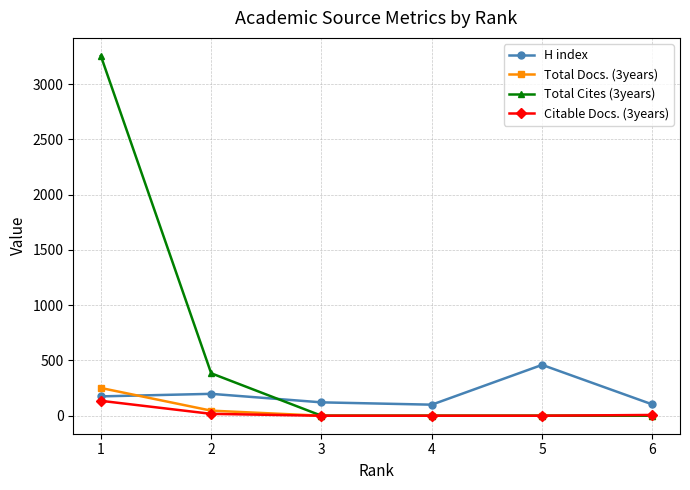

Which series has the largest range (max minus min)?

Total Cites (3years)